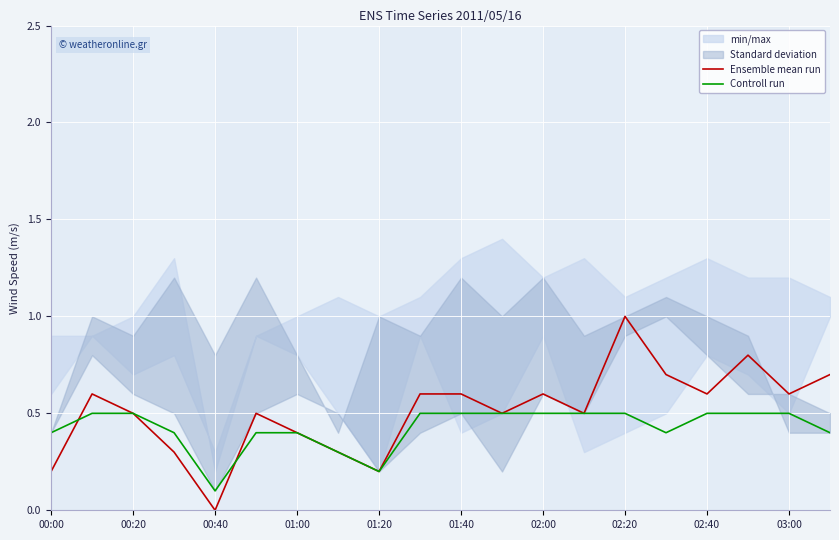

The Ensemble mean run series shows 0.2 at 01:20. True or false?

True